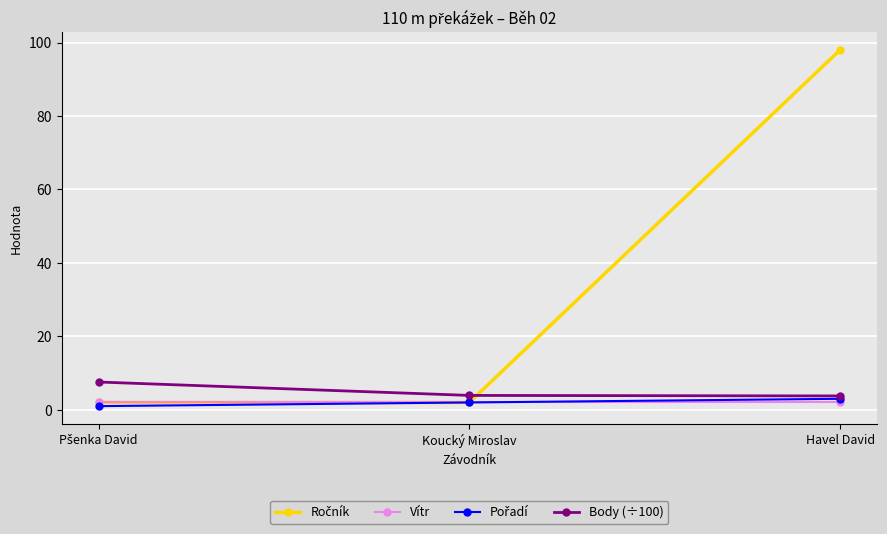

Is it true that Vítr equals 2.2 at Havel David?

True